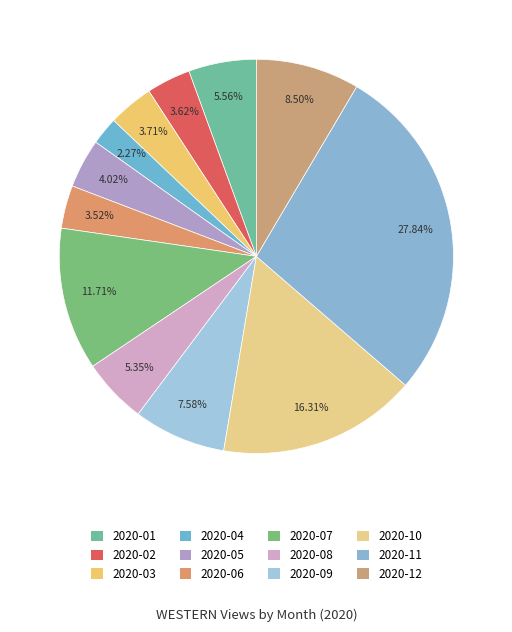

How many segments does this pie chart have?

12